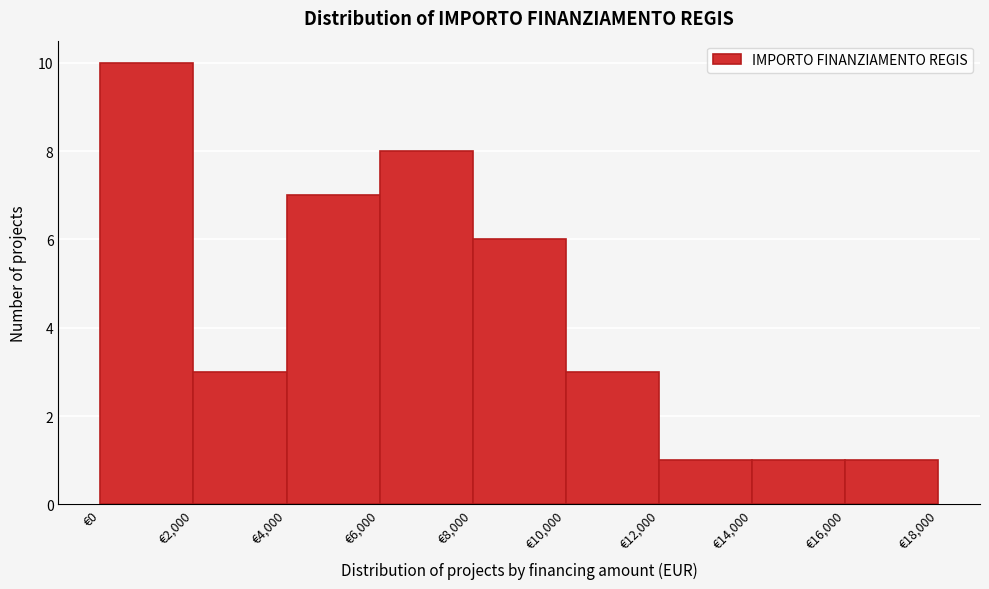

How tall is the bar that spans 16000 to 18000 on the x-axis? The values are not printed on the chart, so give them approximately, as read against the axis.

1